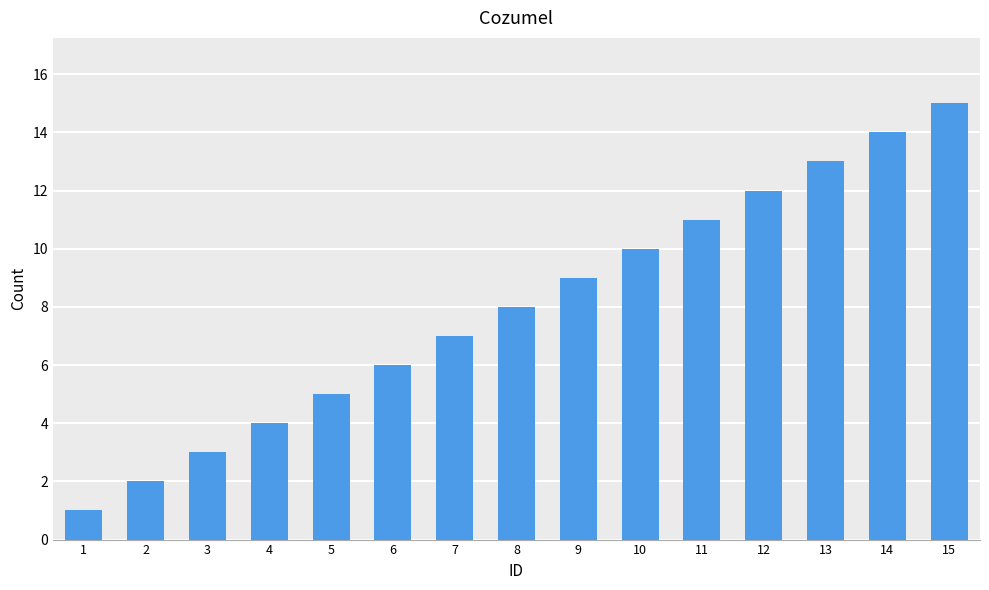

Approximately how many times larger is the value at 9 compared to 14?

0.6